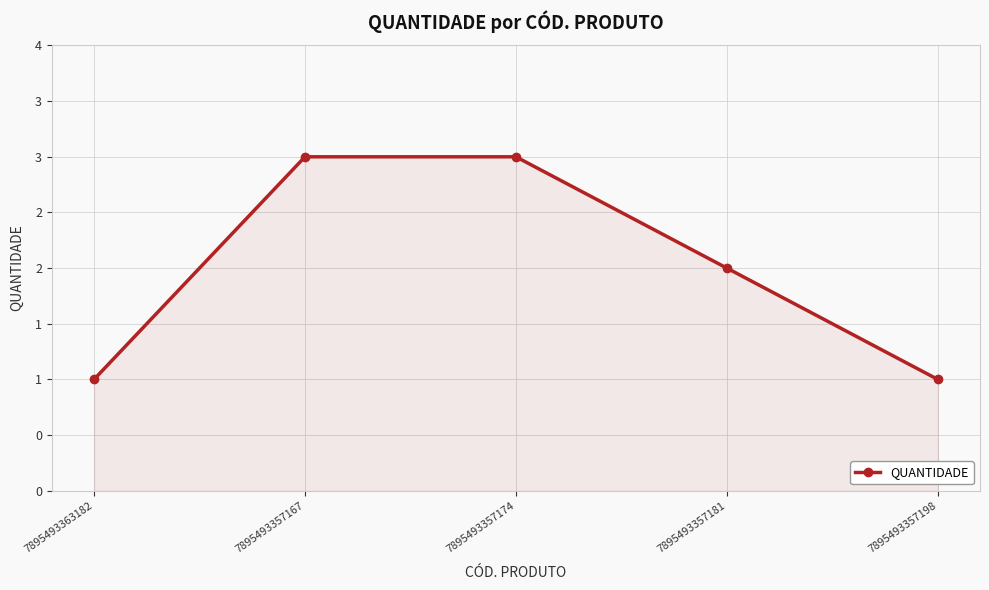

The value at 7895493357181 is 1. True or false?

False